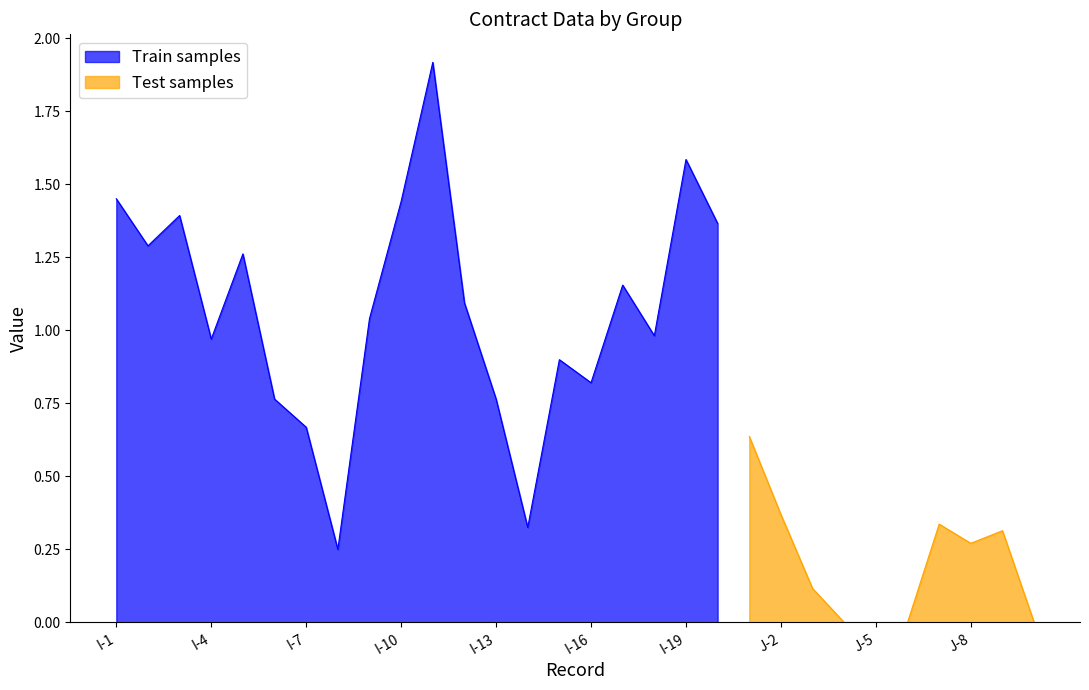

The Train samples series shows 1.4 at I-16. True or false?

False